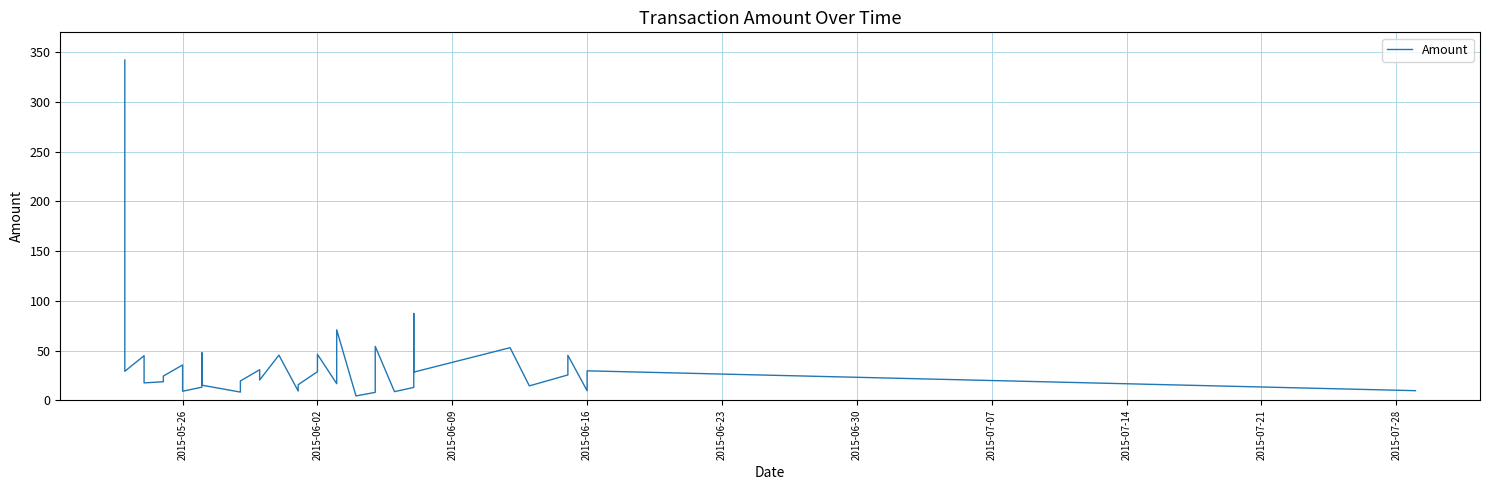

How many interior local valleys (lower than both neighbors) does the data have?

12